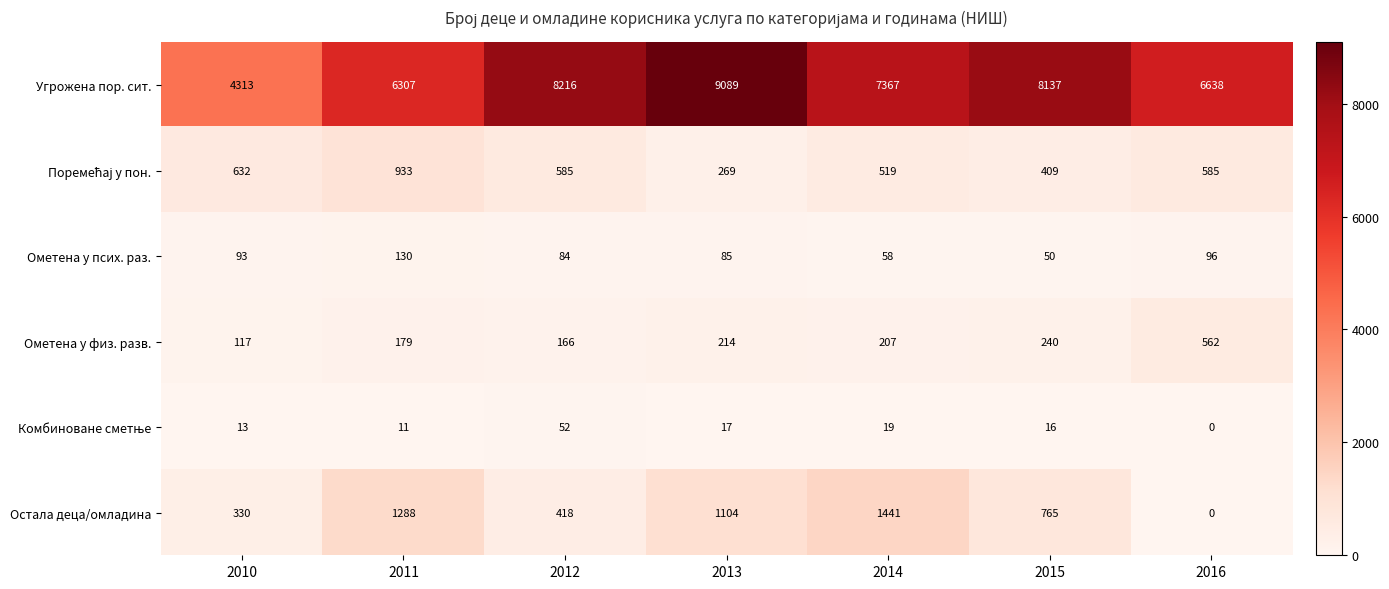

How many data points does each series have?

7